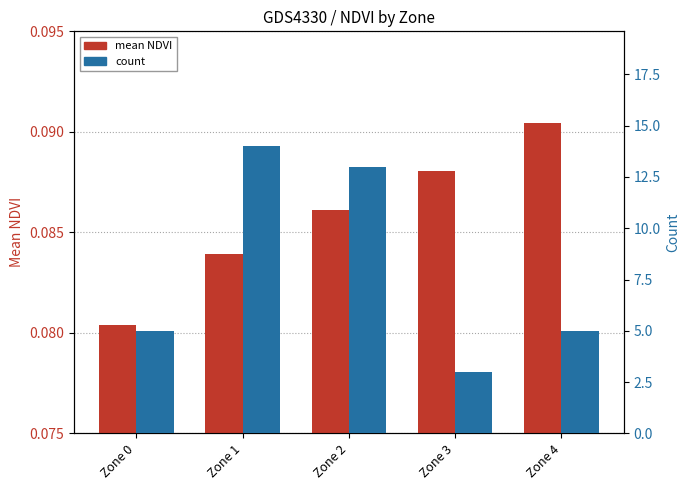

Is the value of mean NDVI at Zone 2 greater than the value of count at Zone 0?

No